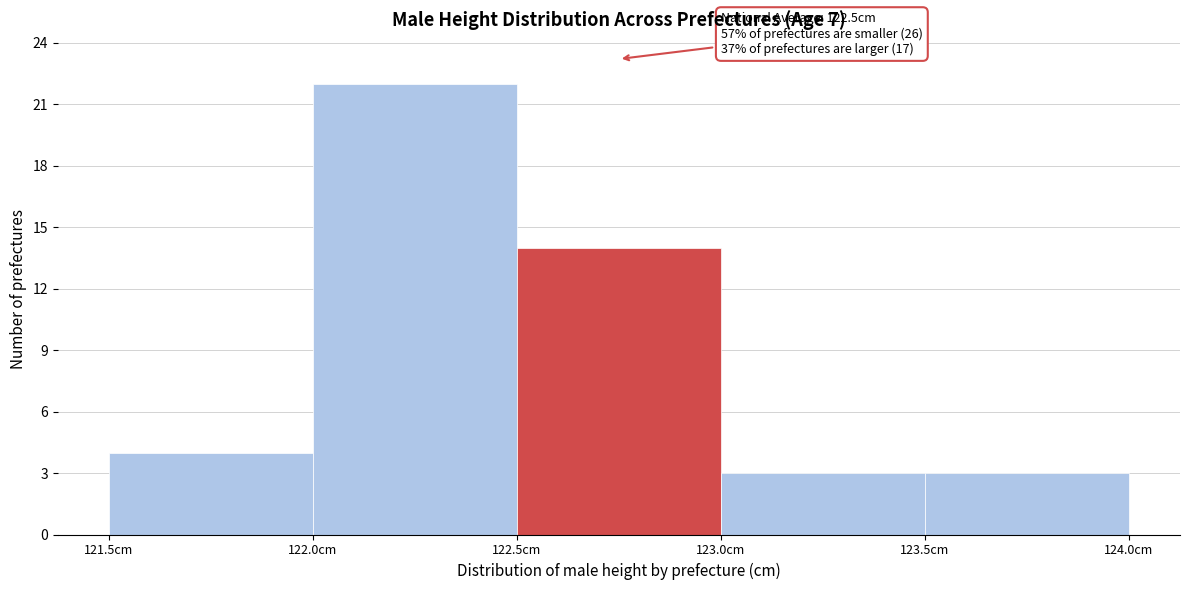

Over which range of the x-axis is the bar tallest?

122.0 to 122.5